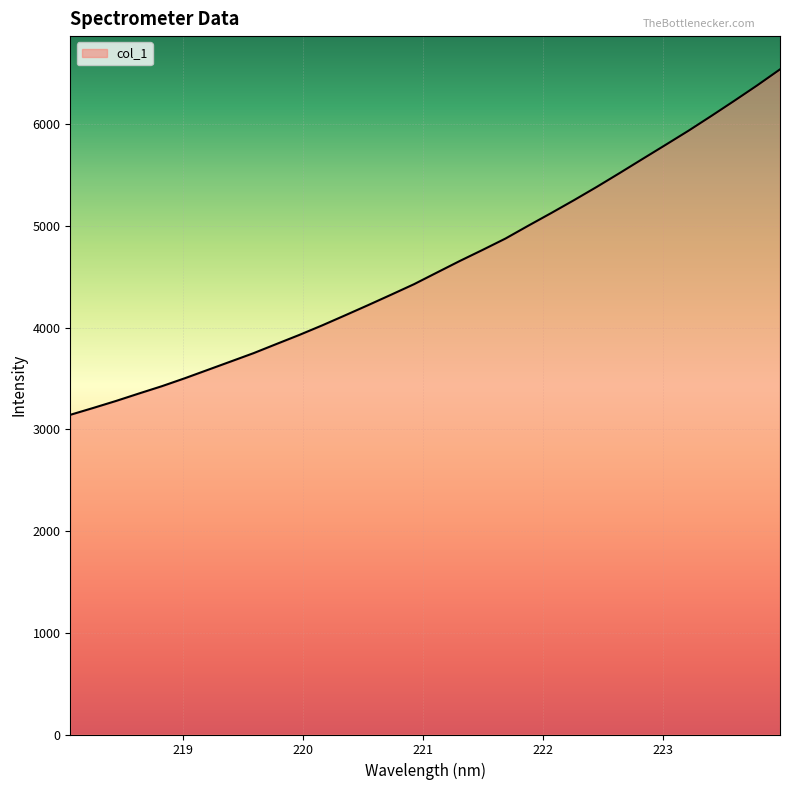

What is the difference between the maximum and minimum values?

3397.6